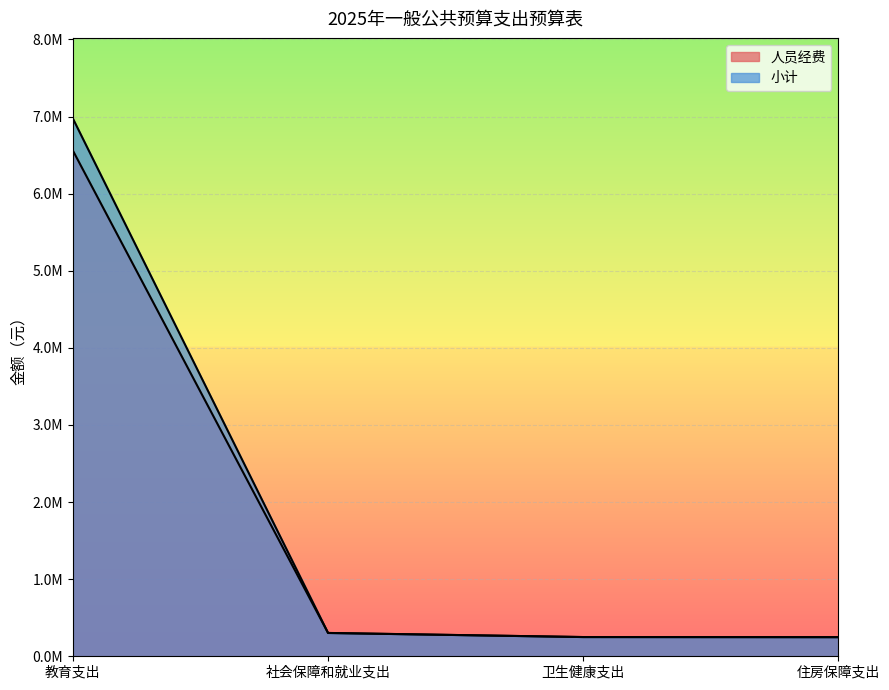

What is the lowest value of the 小计 series?

247932.0